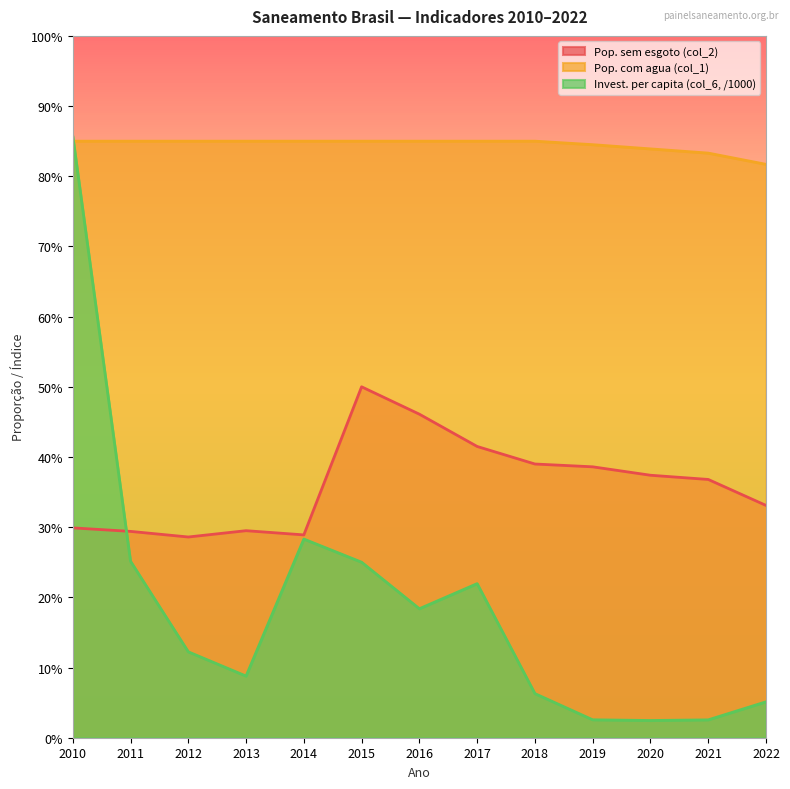

Which series has the largest total across all categories?

Pop. com agua (col_1)